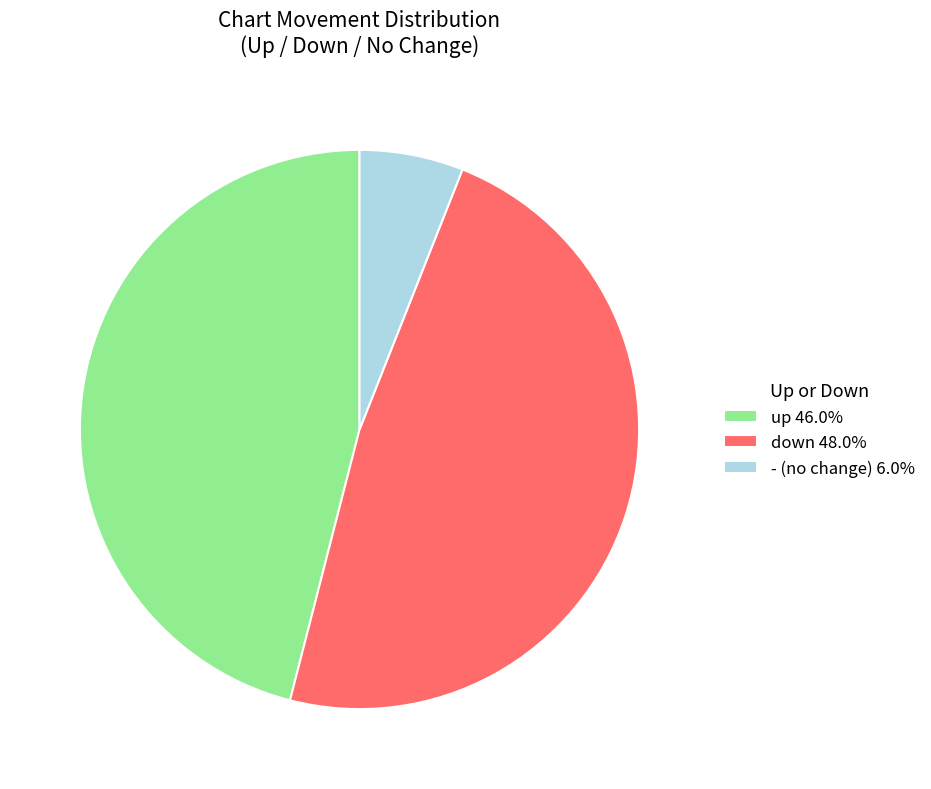

Count the number of slices in the pie.

3